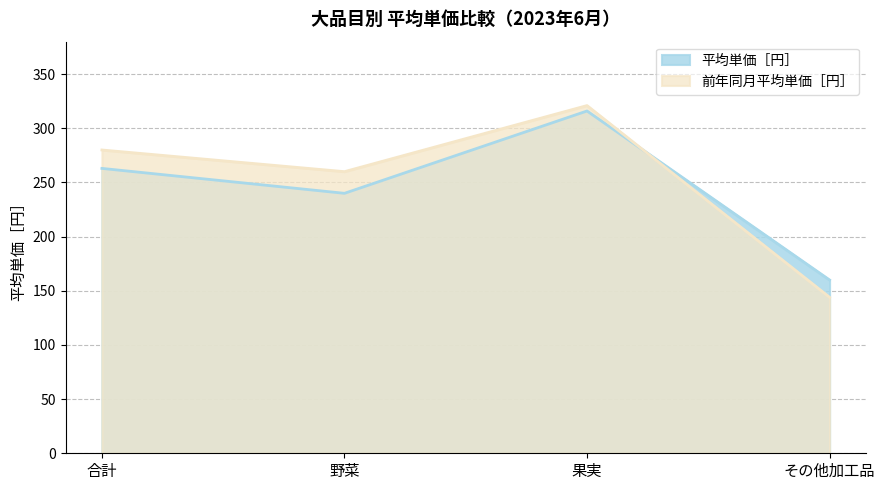

What is the average value of the 前年同月平均単価［円］ series?

251